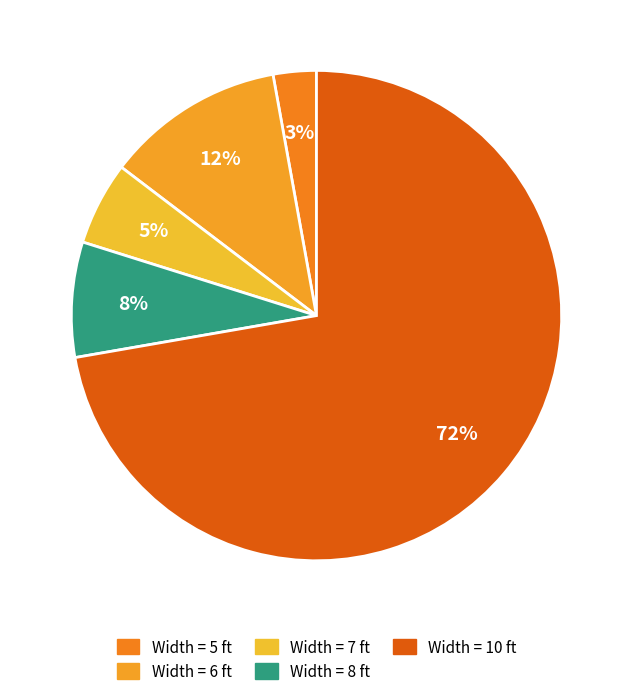

Rank the categories by value from lowest to highest.

Width = 5 ft, Width = 7 ft, Width = 8 ft, Width = 6 ft, Width = 10 ft